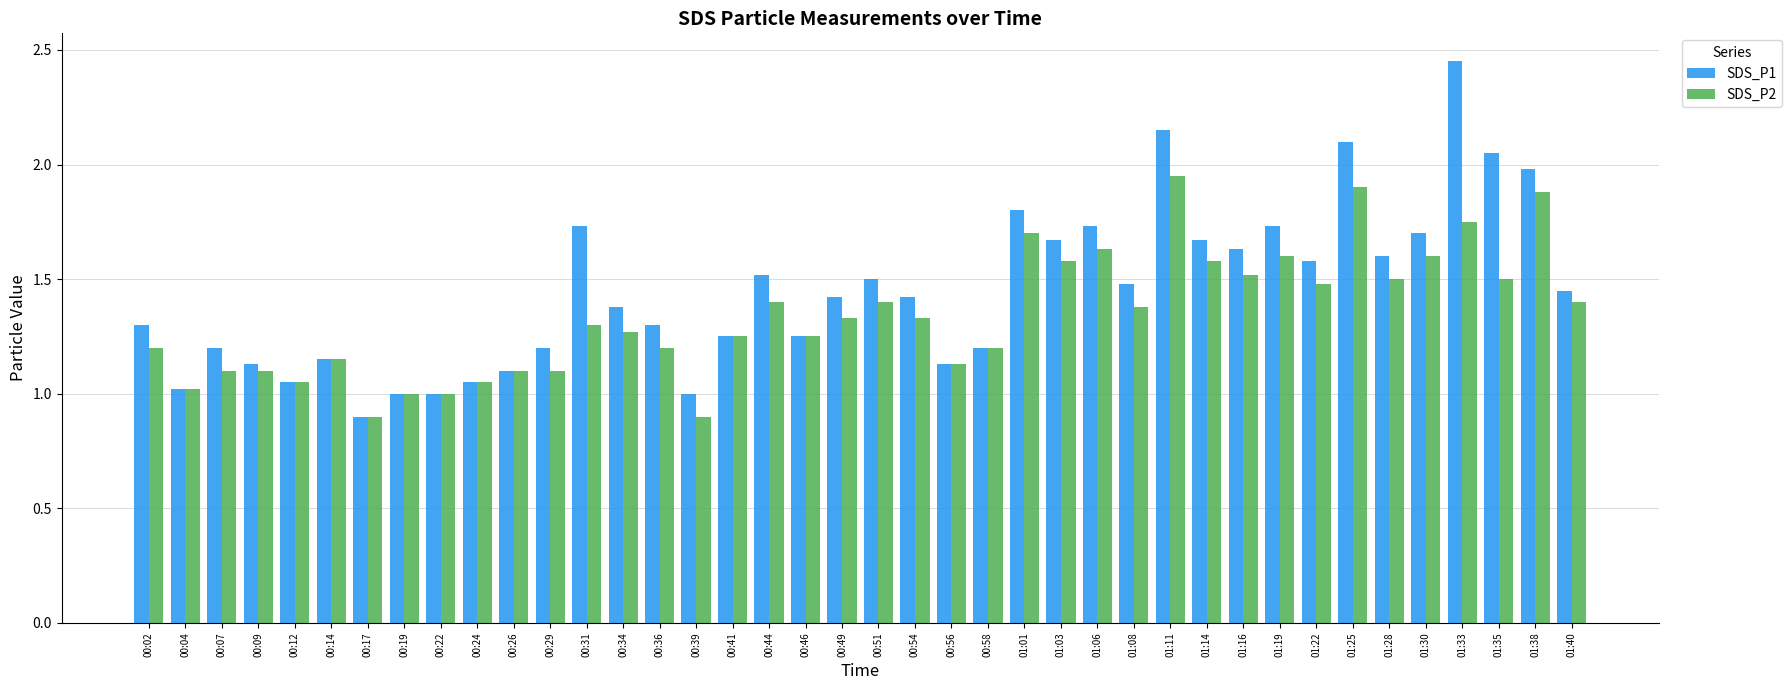

At how many categories does at least one series exceed 0?

40